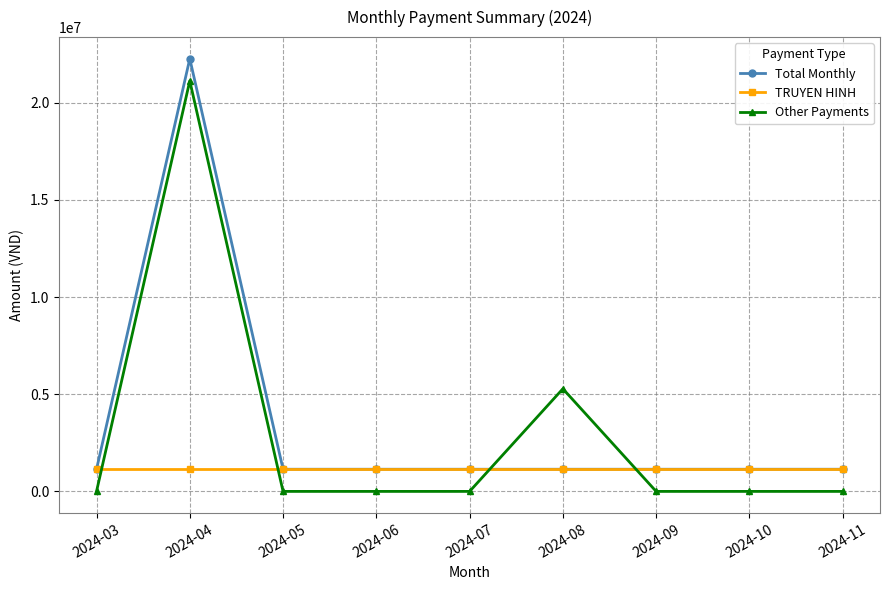

Between 2024-04 and 2024-08, which series saw the biggest shift?

Total Monthly